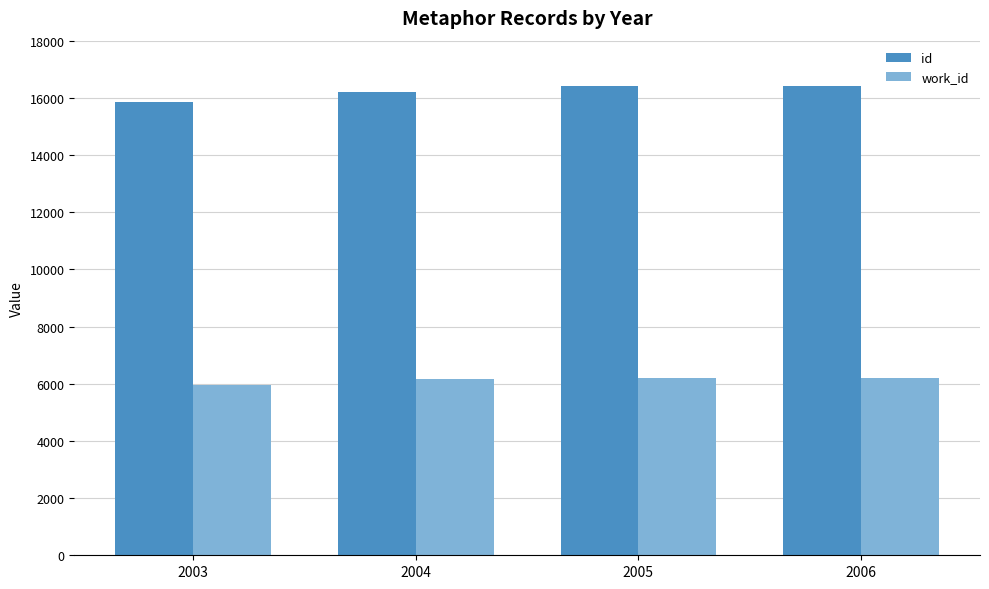

How many groups of bars are there?

4